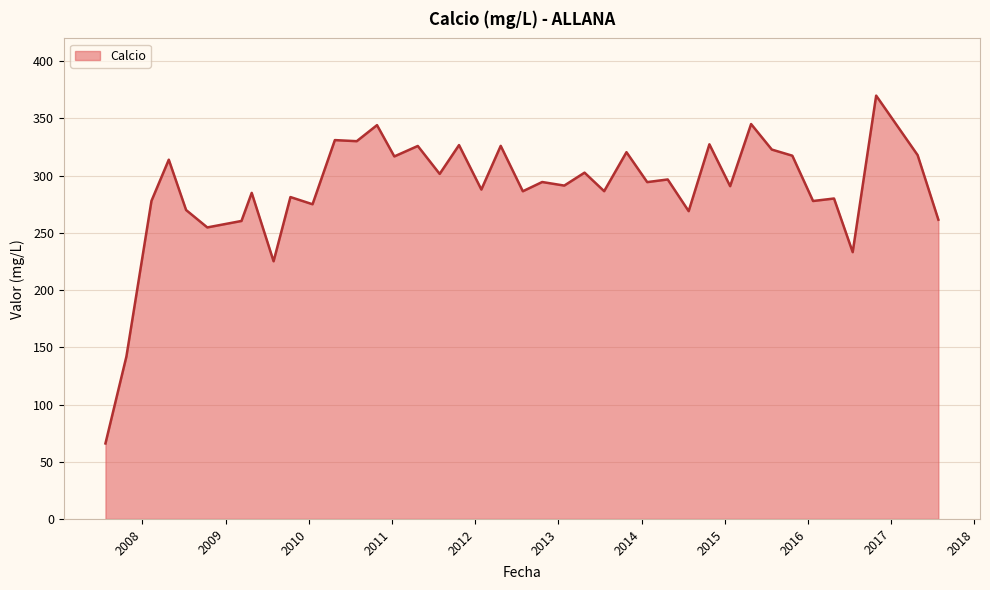

What is the greatest value displayed?

370.0